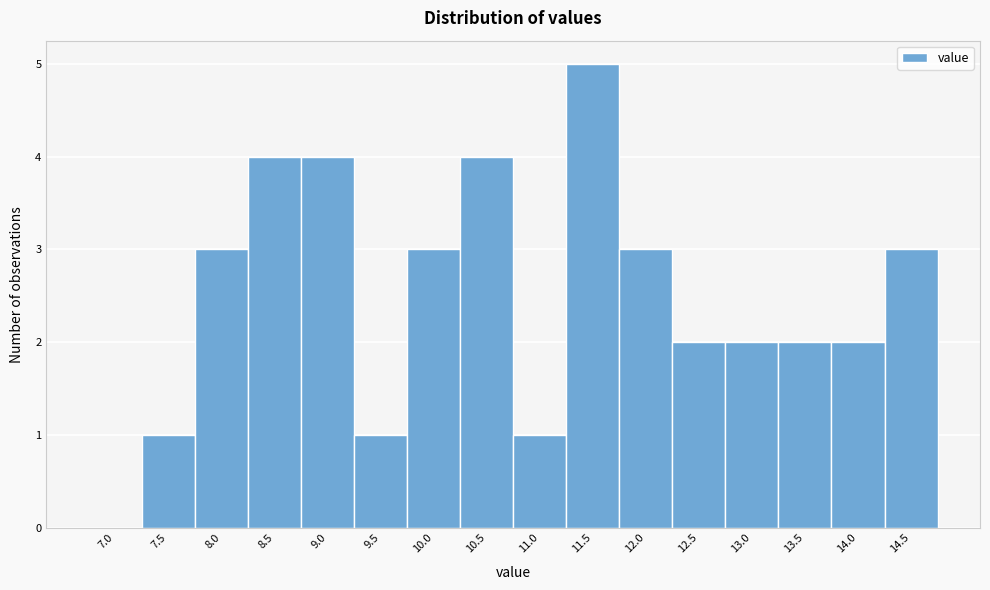

Reading right to left, transcribe all the data shown in this chart.

14.5=3	14.0=2	13.5=2	13.0=2	12.5=2	12.0=3	11.5=5	11.0=1	10.5=4	10.0=3	9.5=1	9.0=4	8.5=4	8.0=3	7.5=1	7.0=0